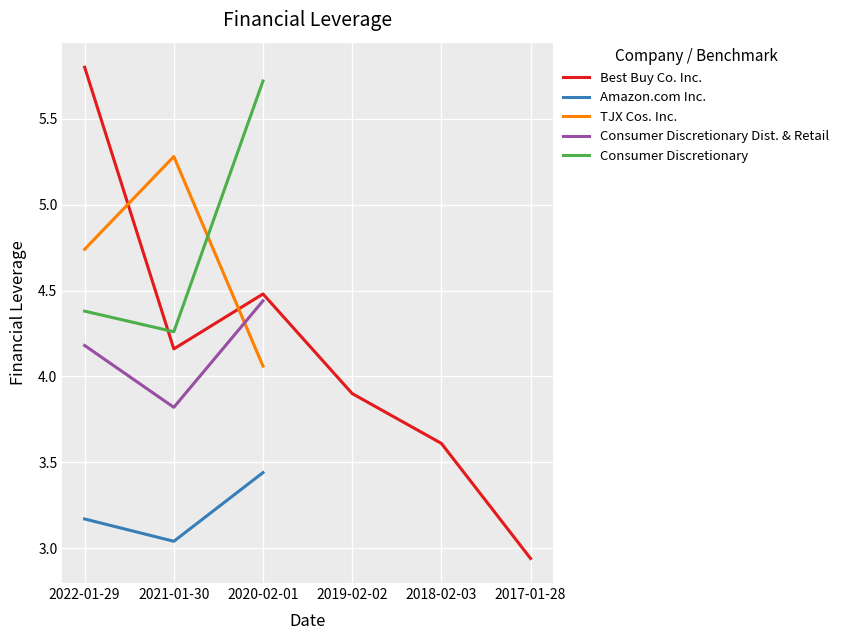

What is the highest value of the Amazon.com Inc. series?

3.4